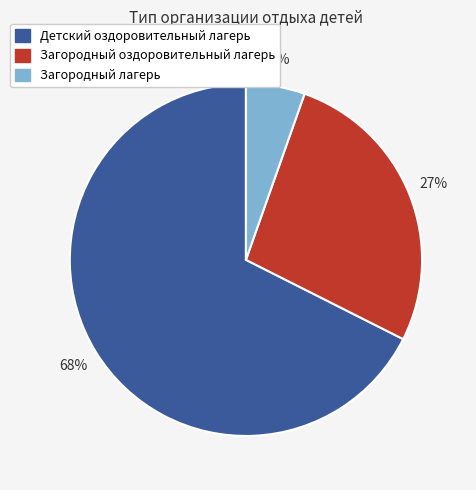

True or false: Загородный лагерь accounts for 5% of the total.

True